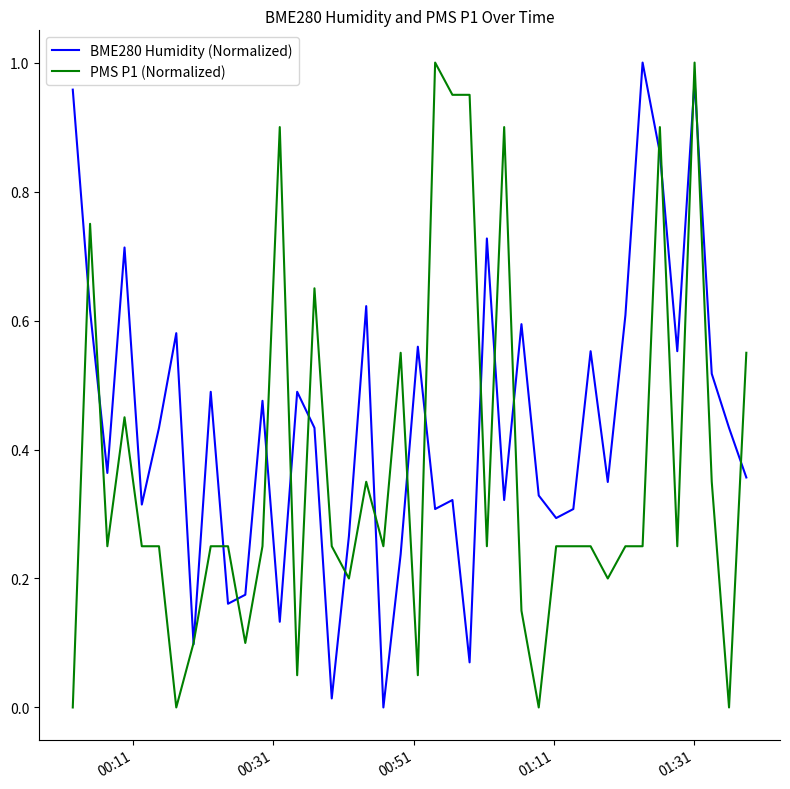

Which series has the largest total across all categories?

BME280 Humidity (Normalized)